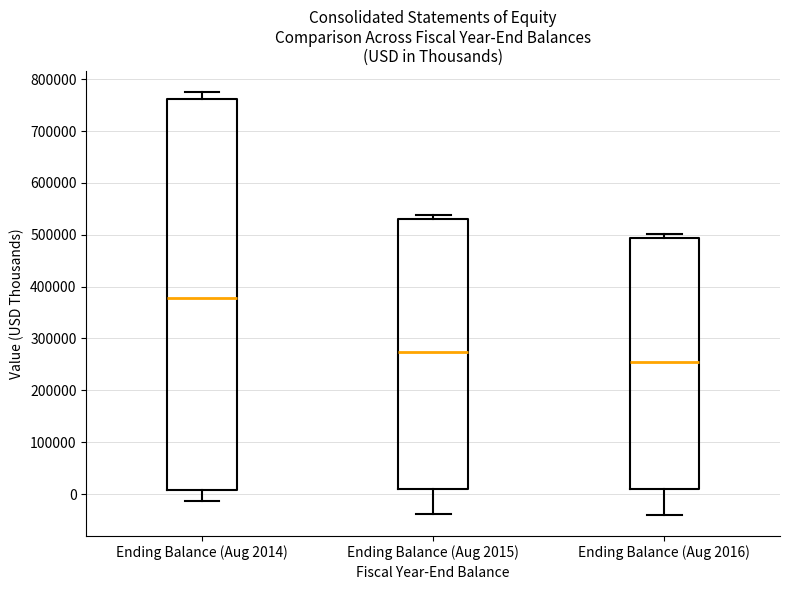

Which box has the lowest median line?

Ending Balance (Aug 2016)